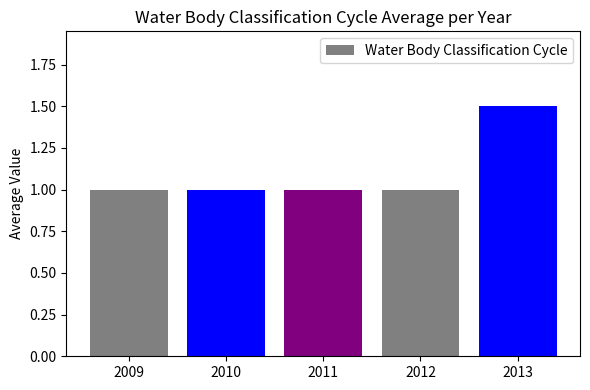

What is the difference between the maximum and minimum values?

0.5